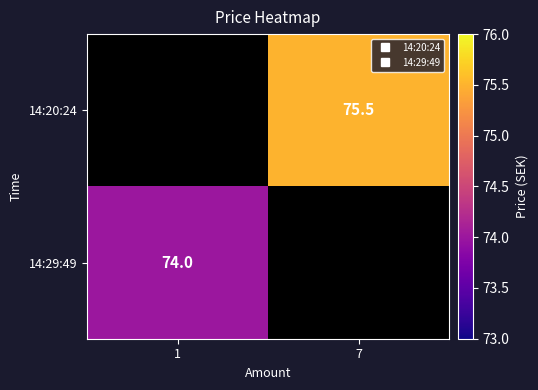

Rank the categories by 14:20:24 value from lowest to highest.

1, 7